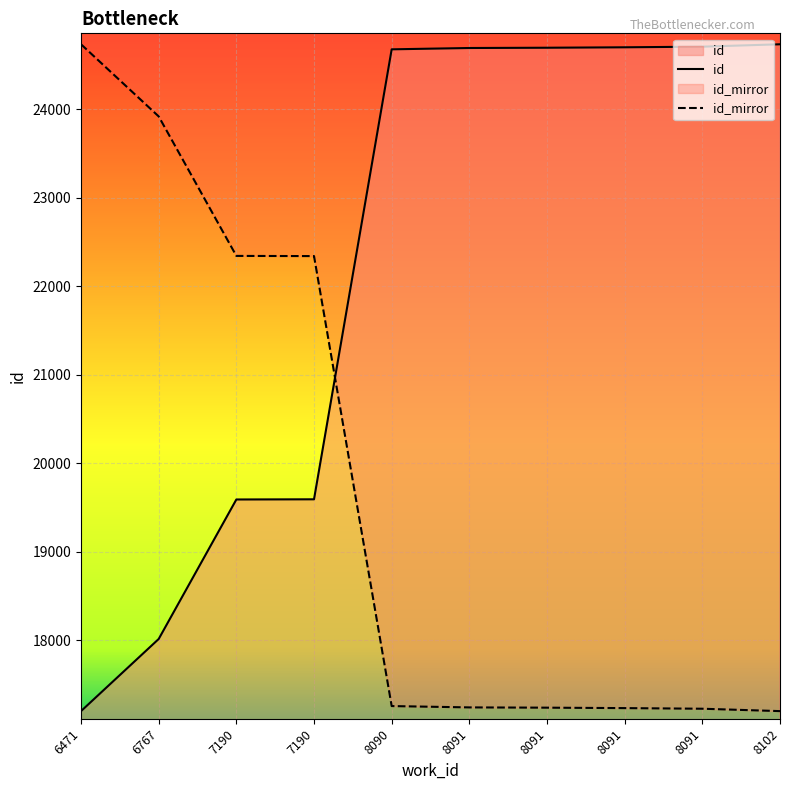

What is the value of the 4th point from the left?

19592